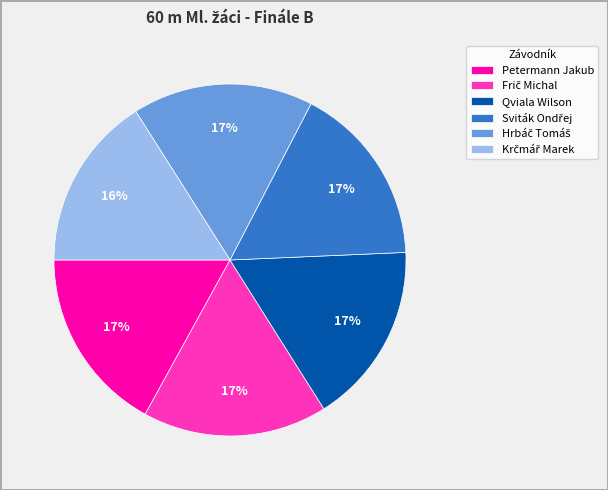

Is there any slice that represents more than half of the pie?

No